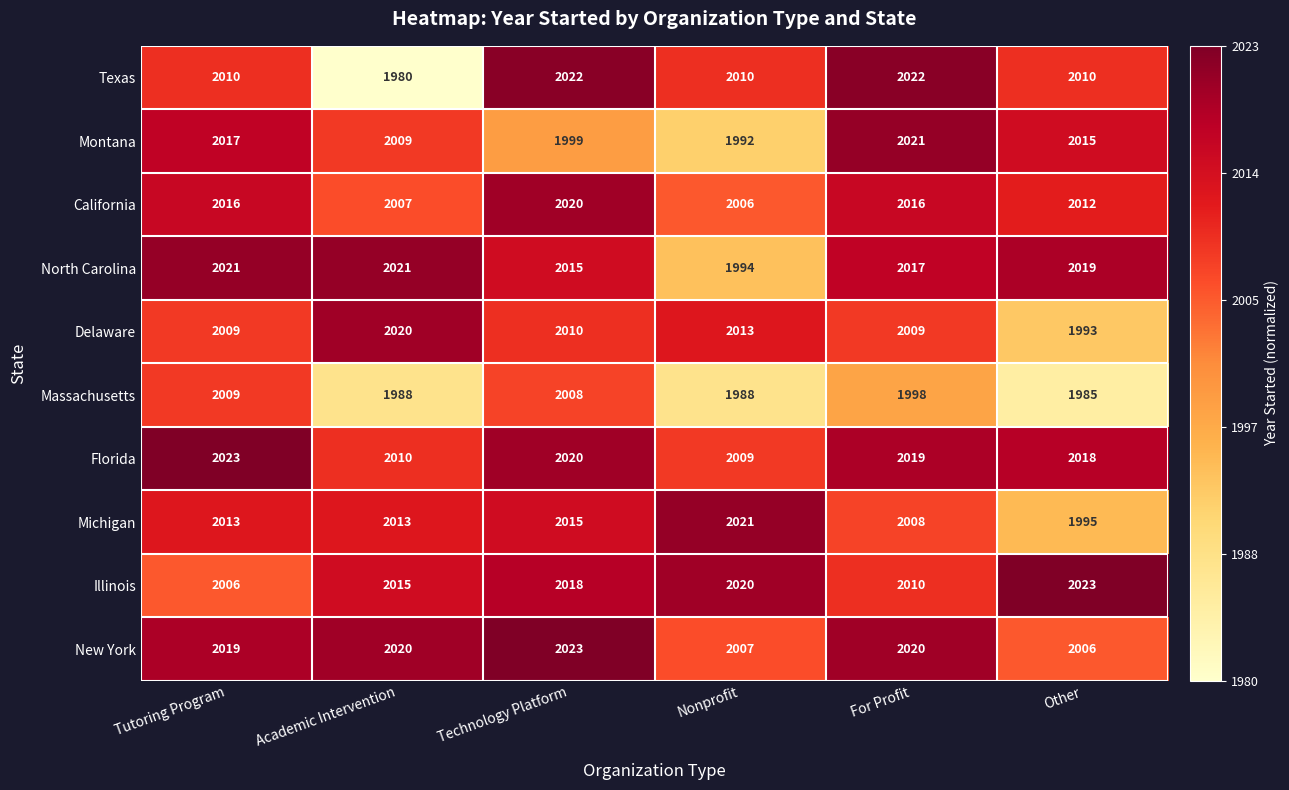

What is the sum of the Florida values at Technology Platform and For Profit?

4039